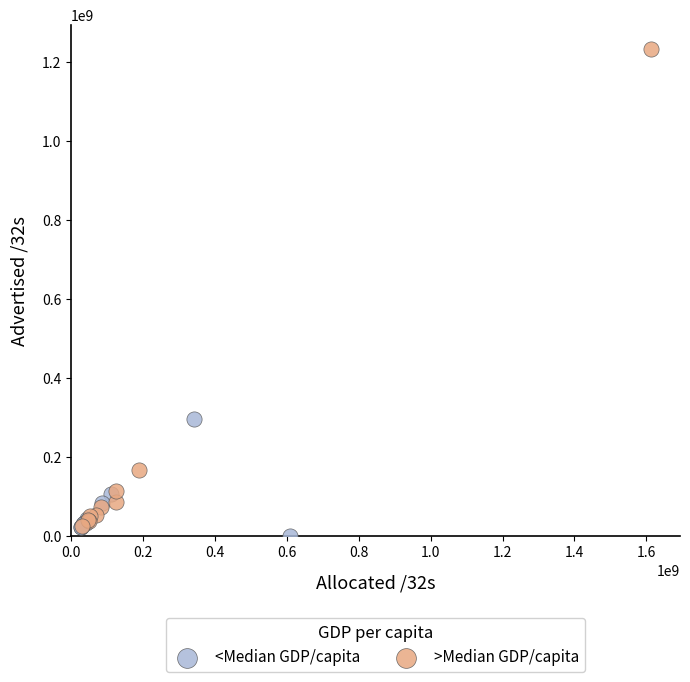

What are all the series names shown in the legend?

<Median GDP/capita, >Median GDP/capita